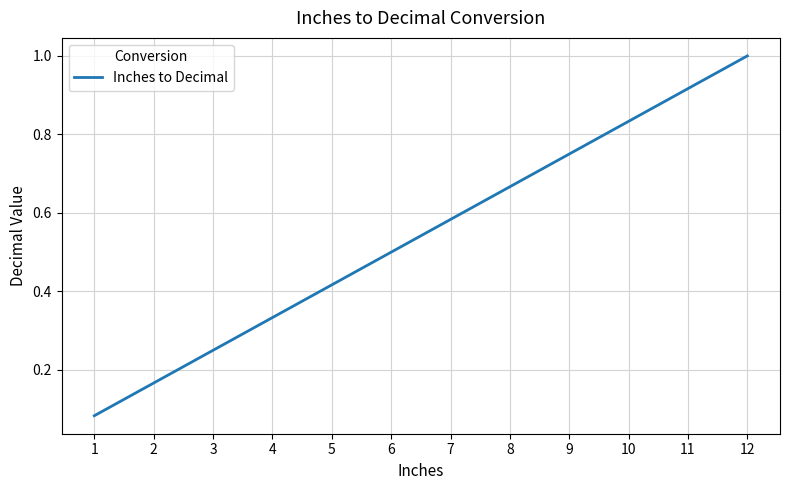

List the labels in order of value, largest first.

12, 11, 10, 9, 8, 7, 6, 5, 4, 3, 2, 1